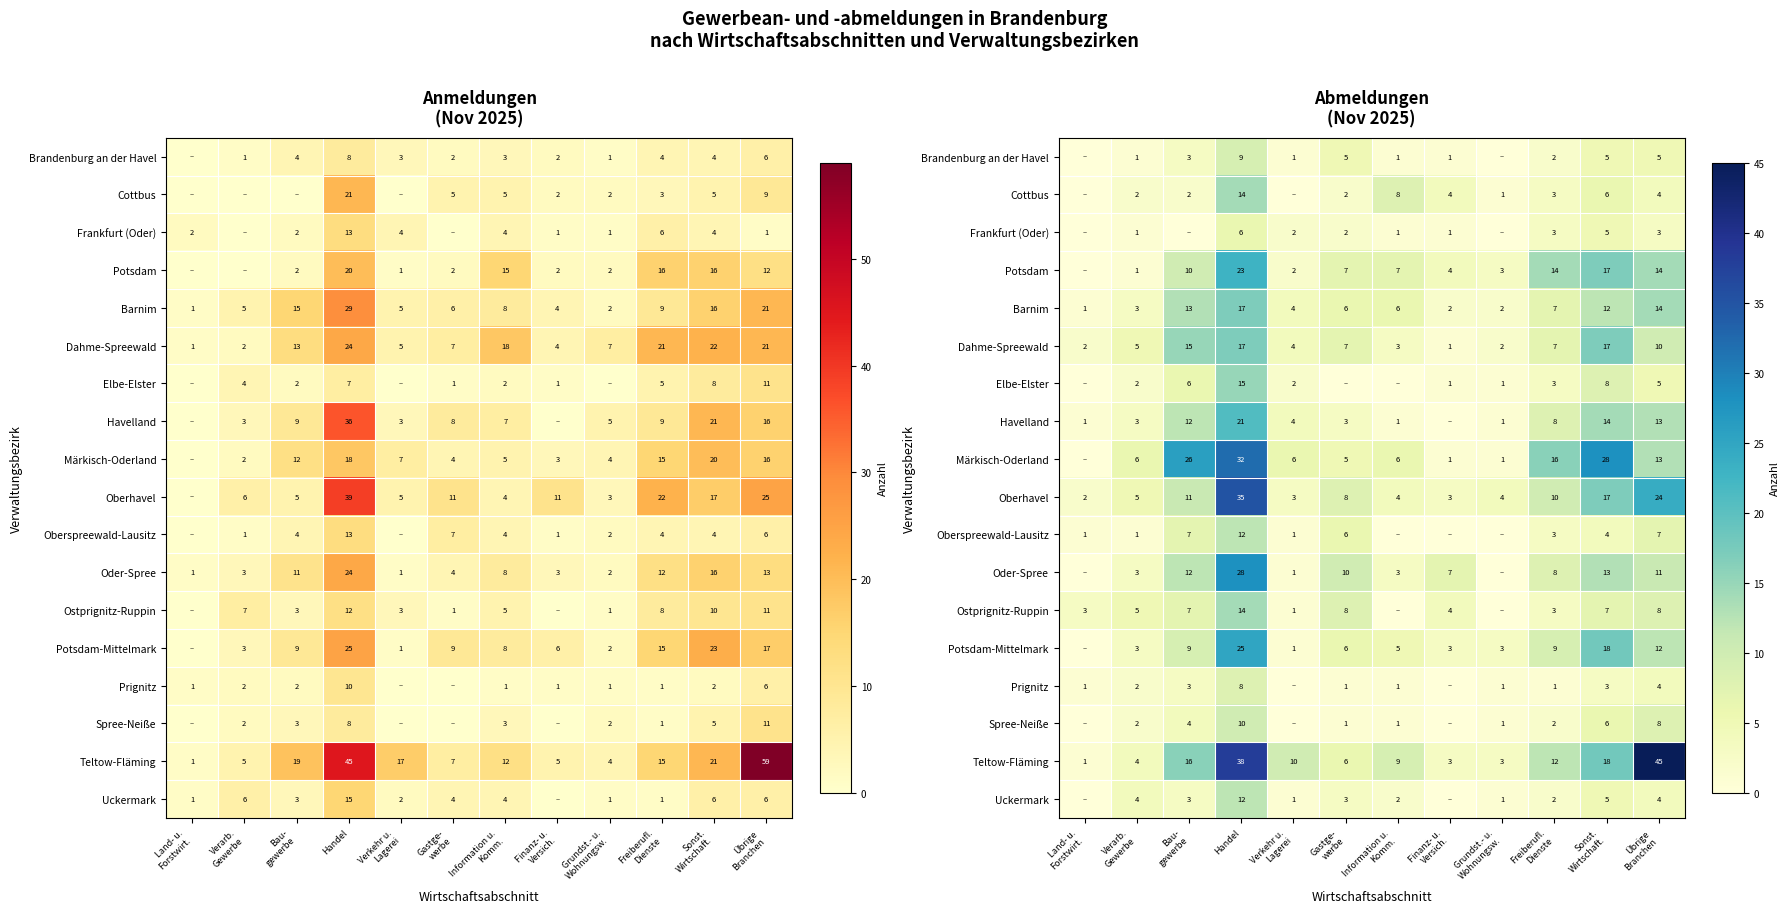

Which category has the highest value across all series?

Übrige
Branchen